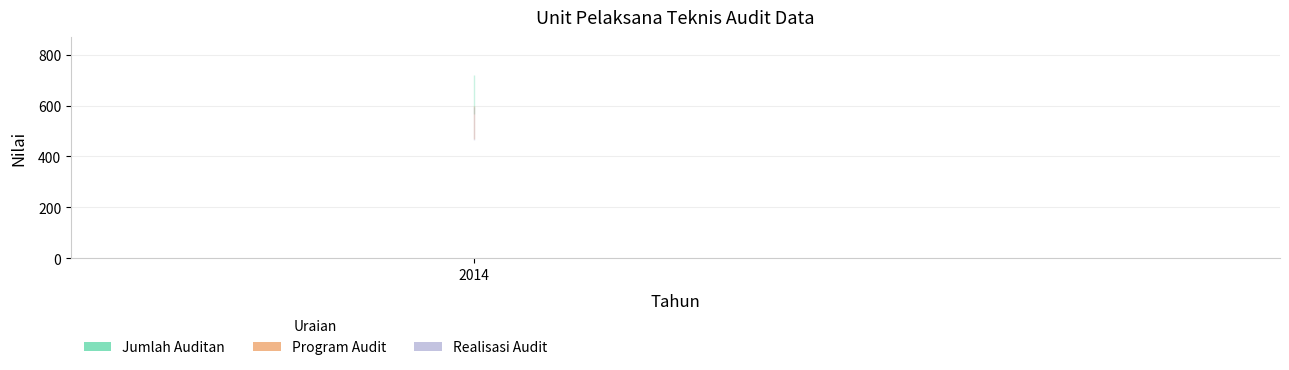

At which label does Program Audit reach its peak?

2014